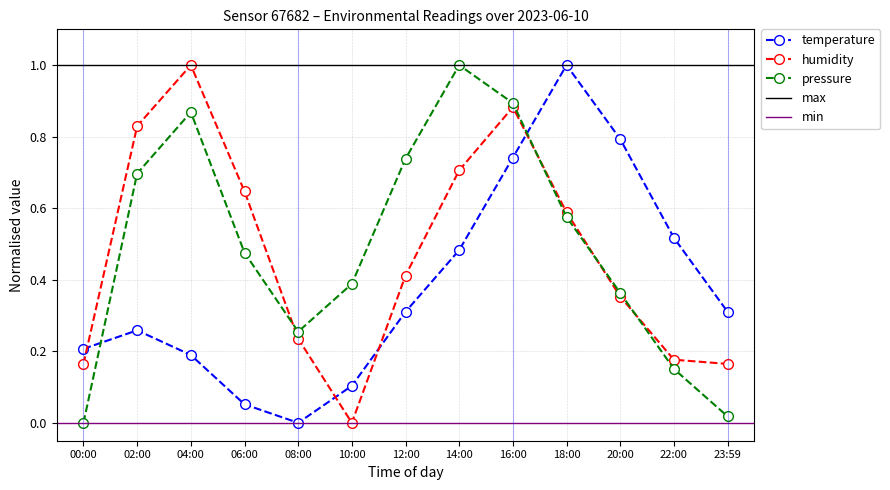

What is the spread (max minus min) of values at 10:00?

0.4